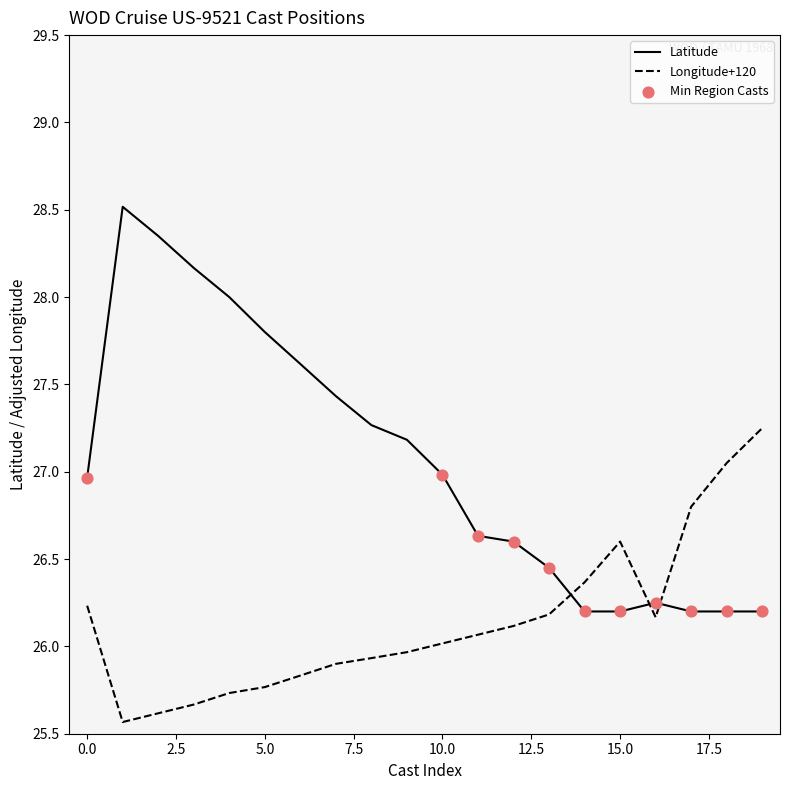

Which series has the largest total across all categories?

Latitude